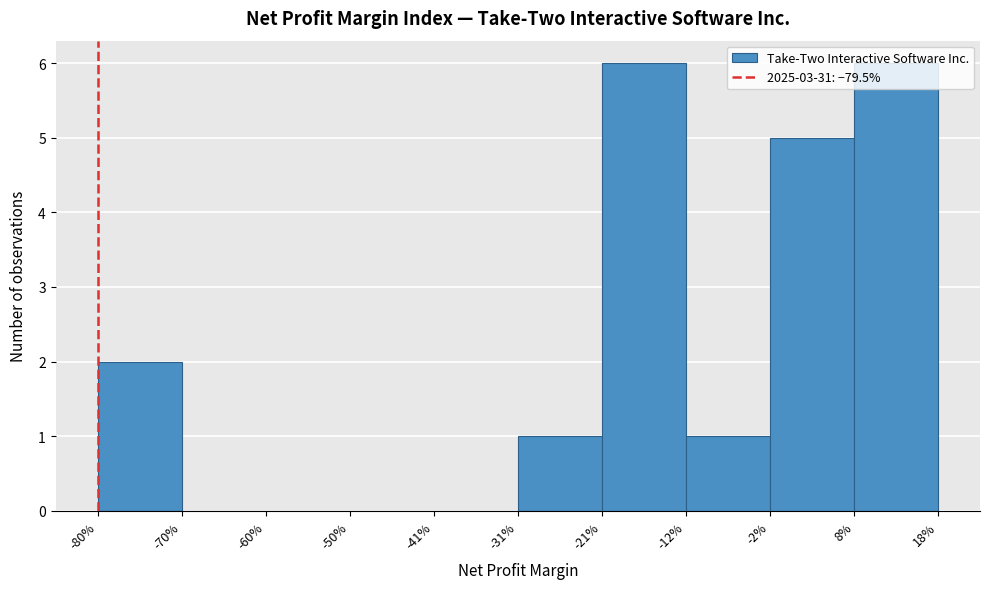

Which has a higher value, 8% or -70%?

8%